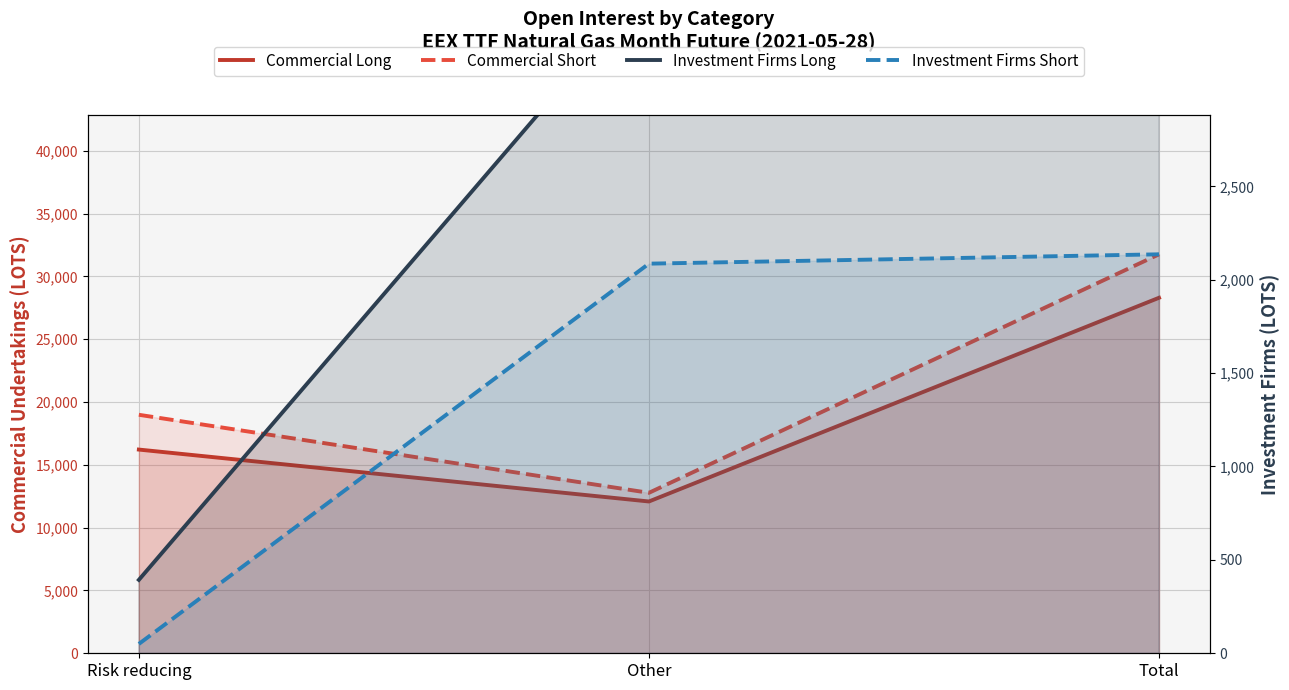

How many data points in Investment Firms Short are above 2086?

1